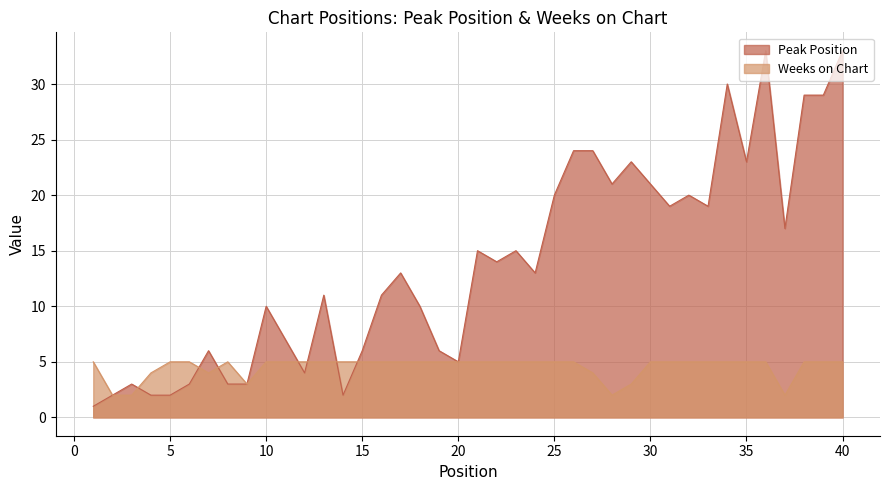

Reading left to right, transcribe all the data shown in this chart.

Peak Position: 1	2	3	2	2	3	6	3	3	10	7	4	11	2	6	11	13	10	6	5	15	14	15	13	20	24	24	21	23	21	19	20	19	30	23	33	17	29	29	33
Weeks on Chart: 5	2	2	4	5	5	4	5	3	5	5	5	5	5	5	5	5	5	5	5	5	5	5	5	5	5	4	2	3	5	5	5	5	5	5	5	2	5	5	5